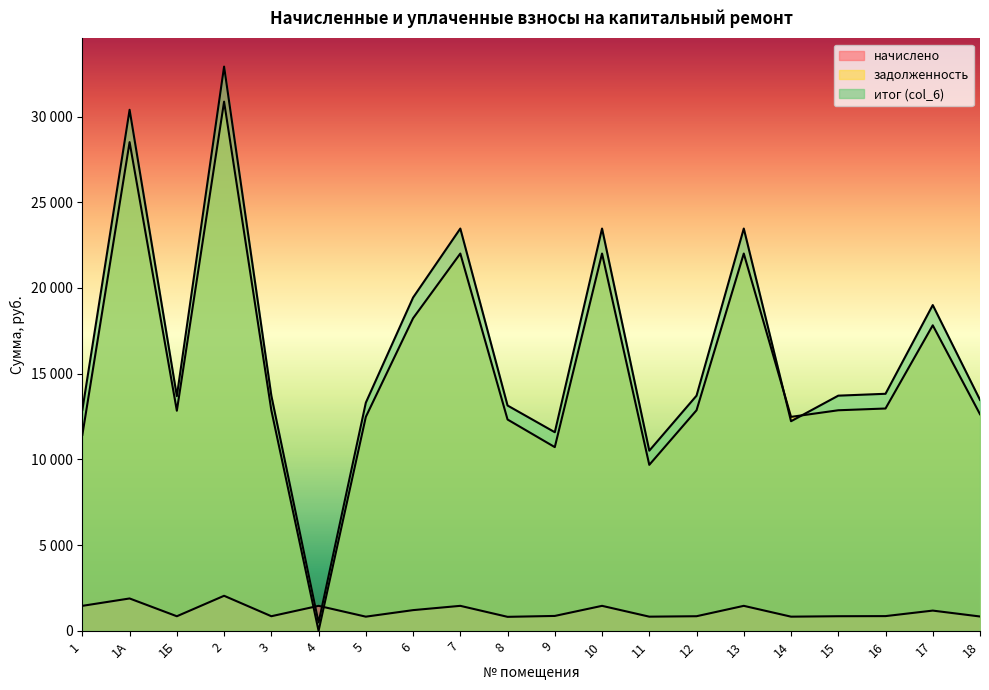

The value of задолженность at 7 is 6500.7. True or false?

False